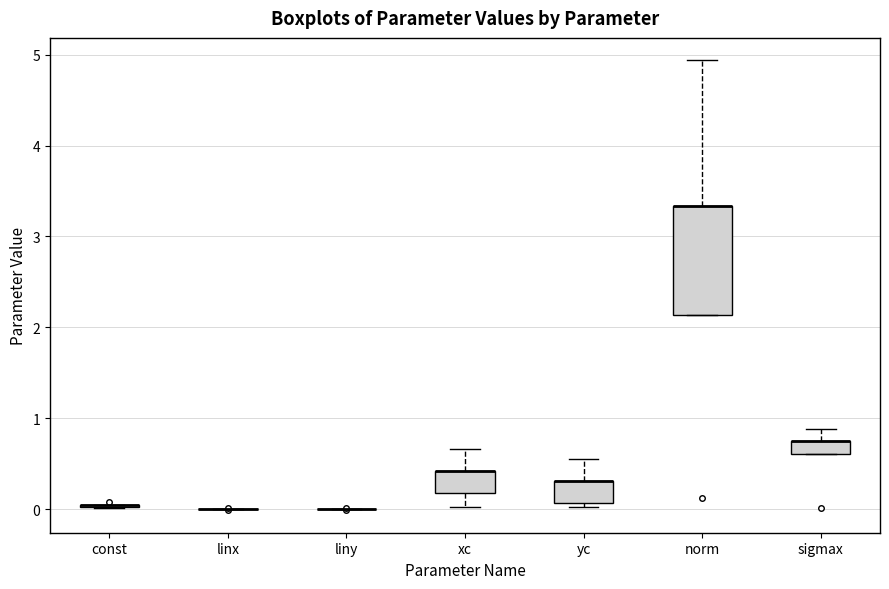

Which box is the tallest, from its lower edge to its upper edge?

norm